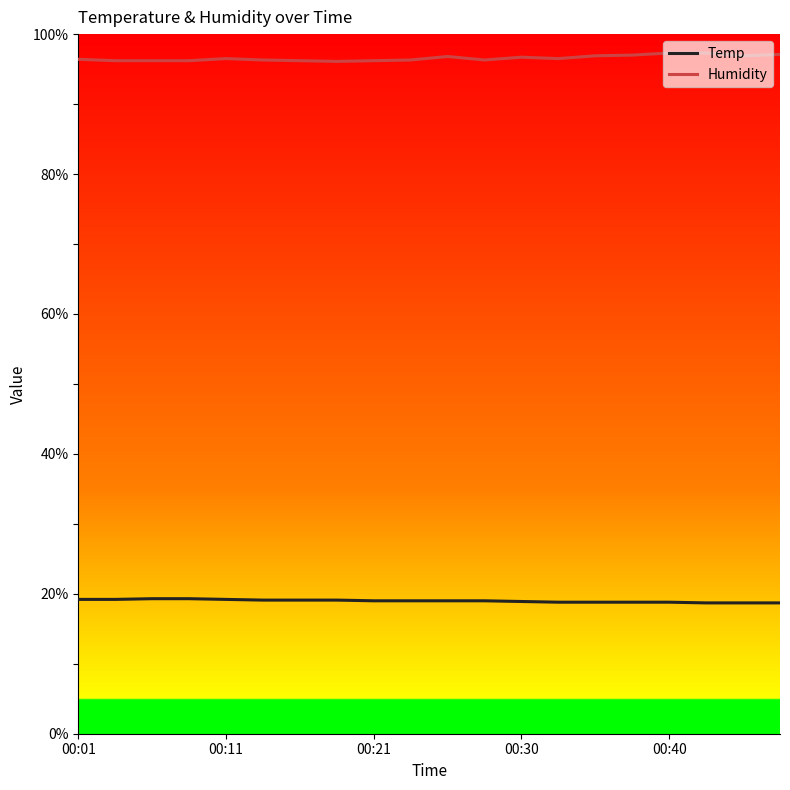

True or false: Temp has more than 2 interior local peaks.

False